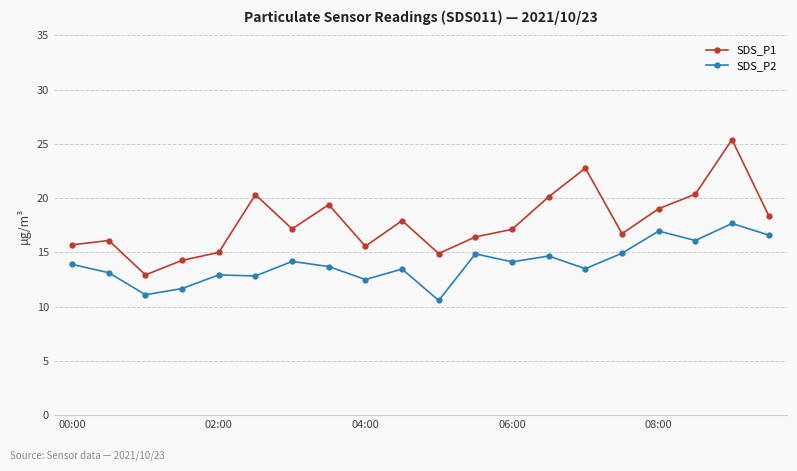

What are all the series names shown in the legend?

SDS_P1, SDS_P2